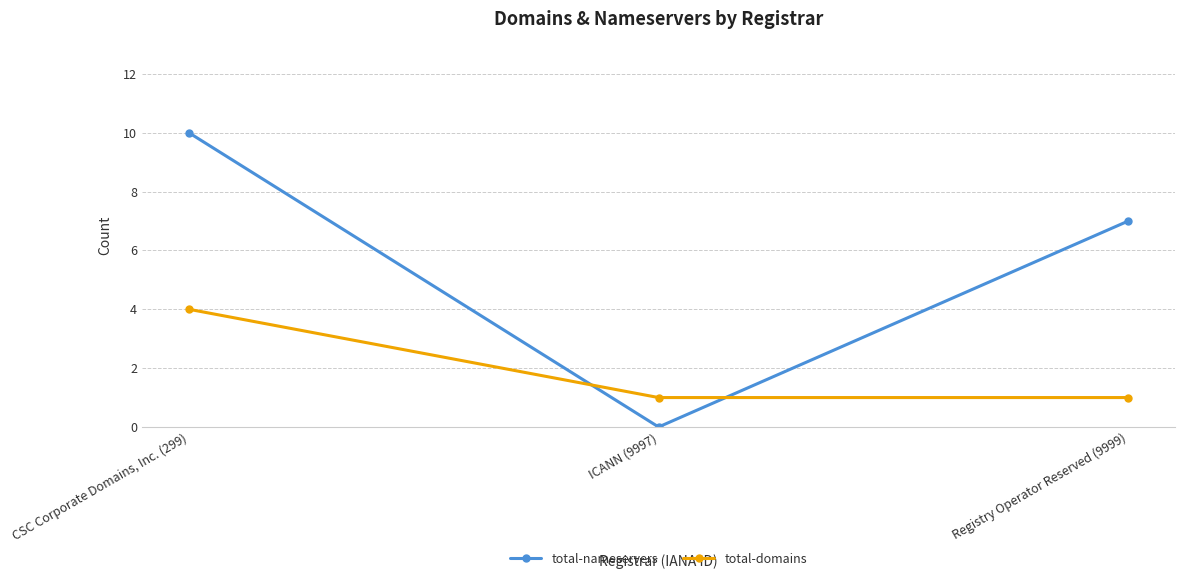

The total-domains series shows 4 at CSC Corporate Domains, Inc. (299). True or false?

True